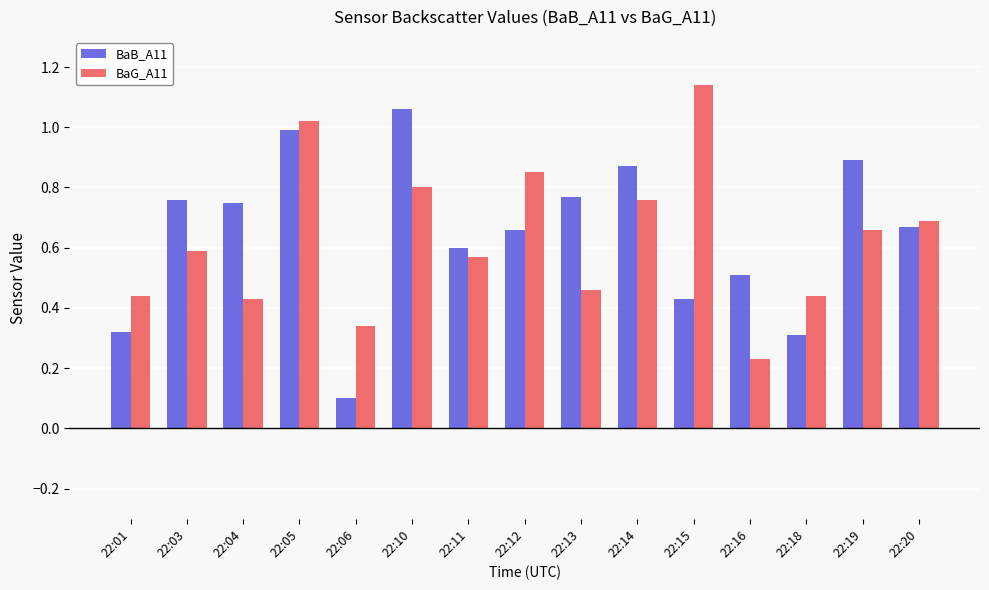

What is the sum of all BaG_A11 values?

9.4